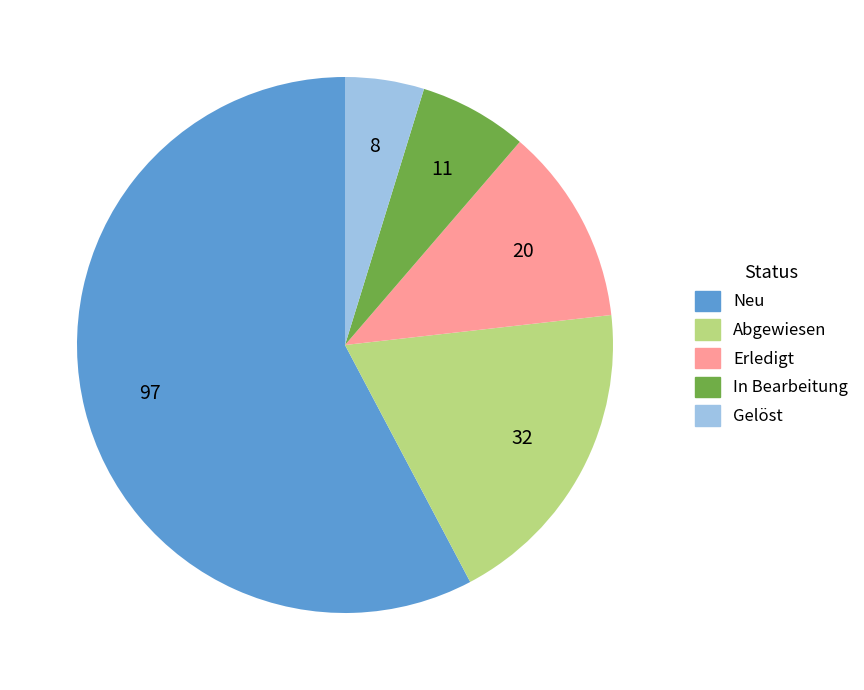

Combined, do In Bearbeitung and Abgewiesen account for over 50%?

No